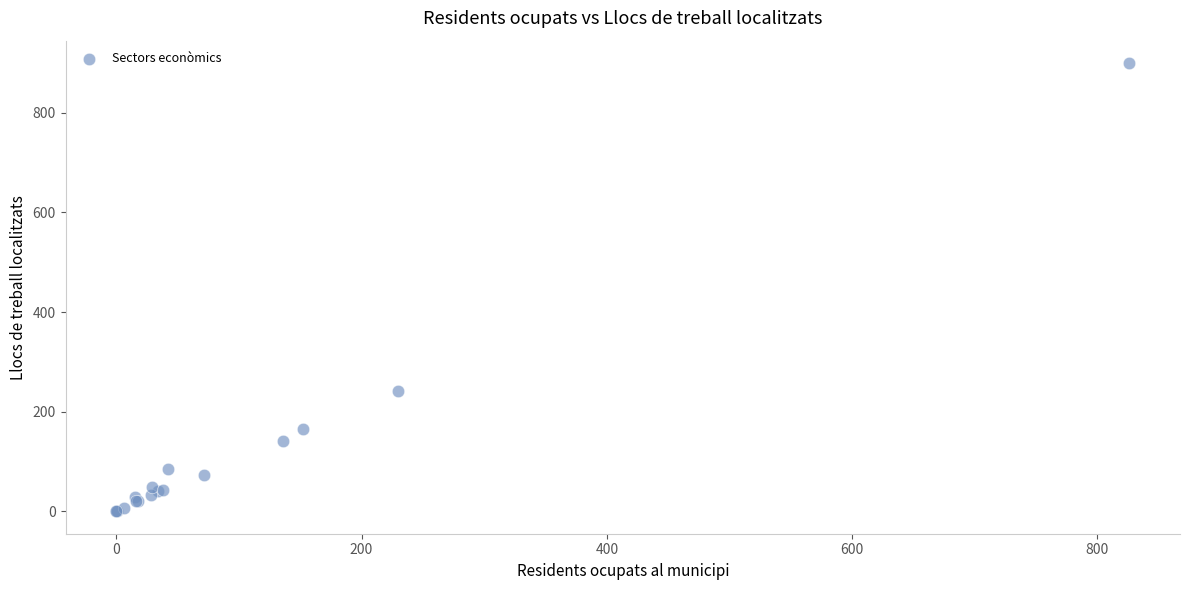

What Y value in the scatter plot is closest to 450?

242